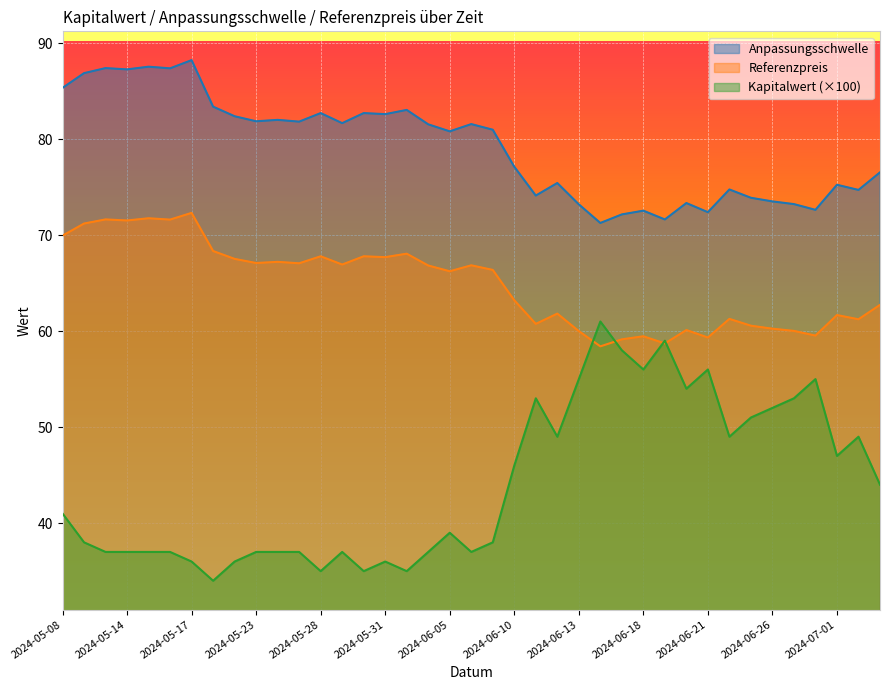

In Kapitalwert, how many points are lower than both neighbors (excluding endpoints)?

10